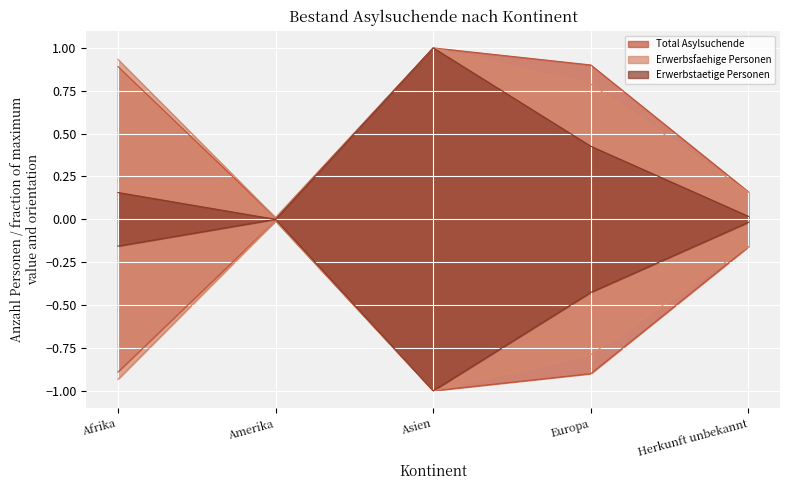

Reading left to right, extract all data points from this chart.

Total Asylsuchende: 0.9	0.0	1.0	0.9	0.2
Erwerbsfaehige Personen: 0.9	0.0	1.0	0.8	0.2
Erwerbstaetige Personen: 0.2	0.0	1.0	0.4	0.0